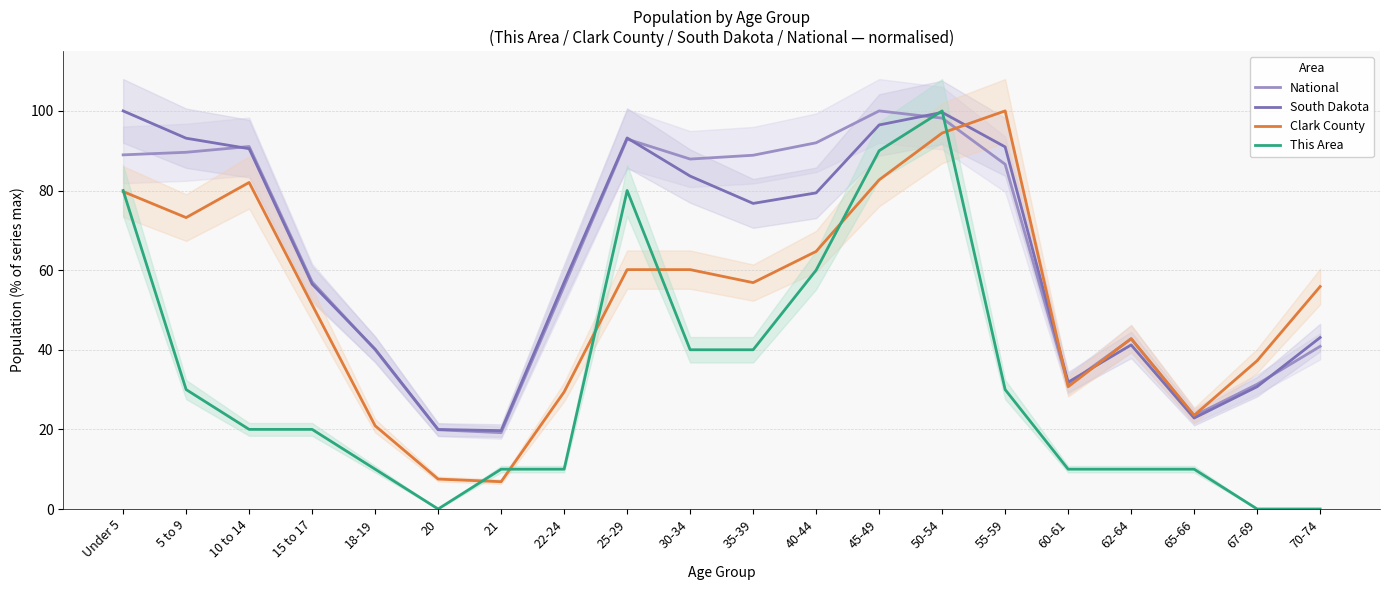

Rank the series at 62-64 from lowest to highest value.

This Area, South Dakota, National, Clark County